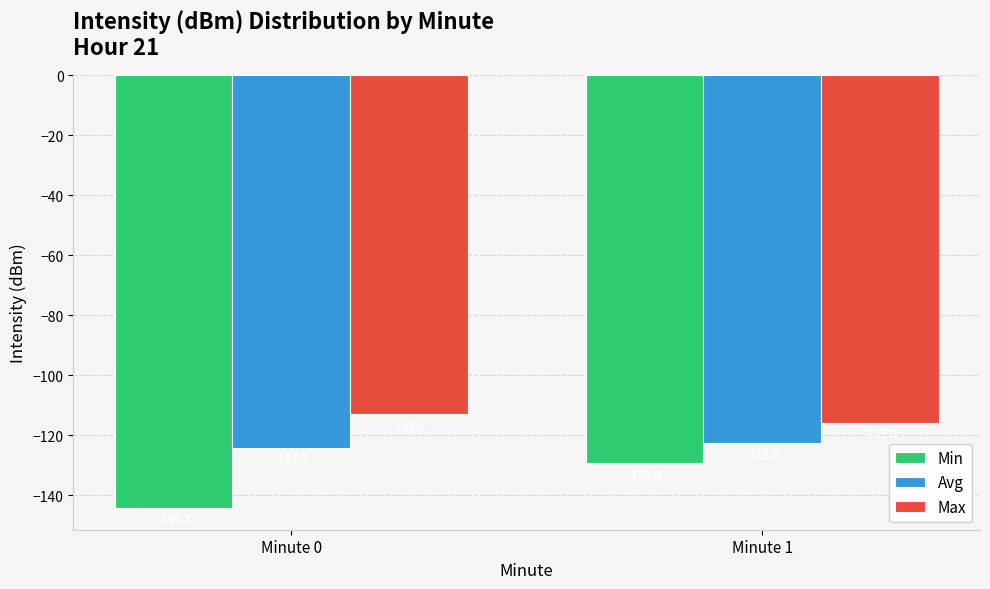

The value of Min at Minute 0 is -235.3. True or false?

False